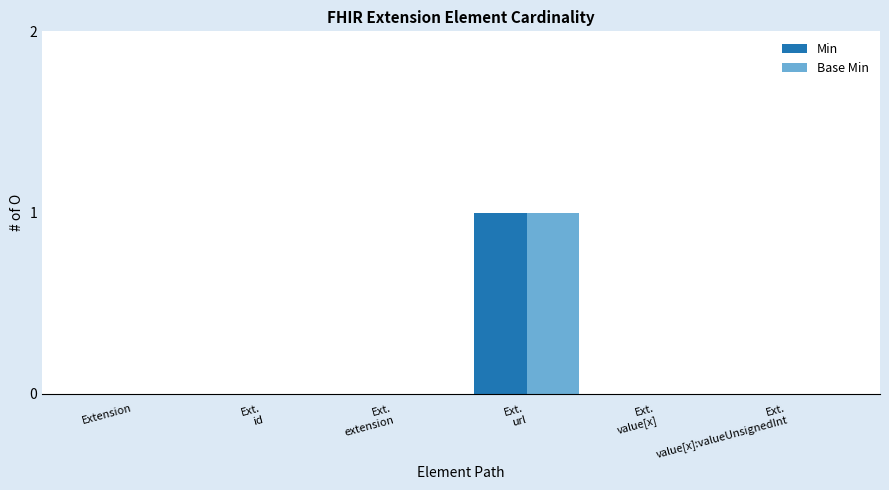

Does the chart contain stacked bars?

No